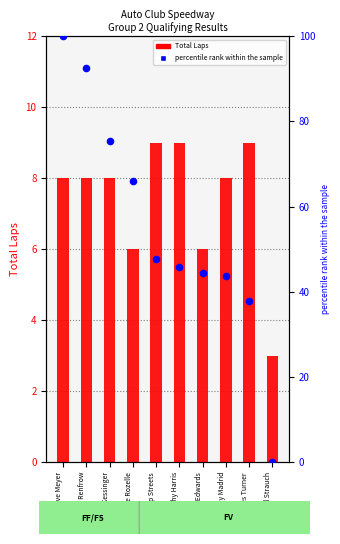

What are all the series names shown in the legend?

Total Laps, percentile rank within the sample